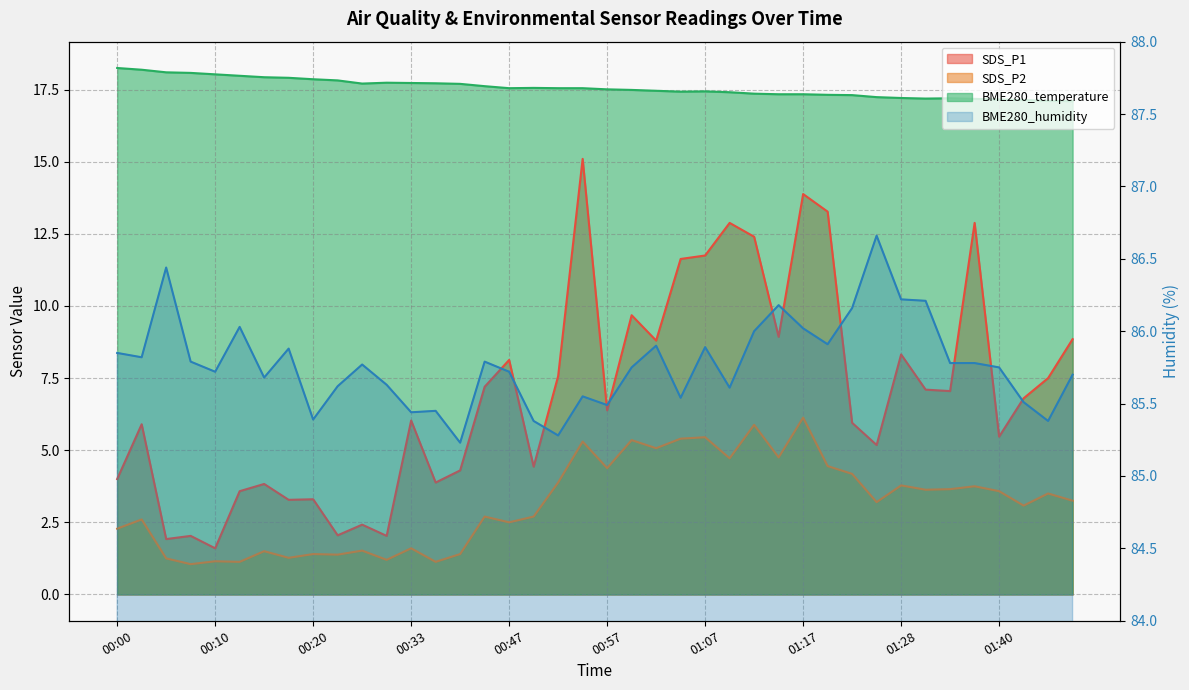

At how many categories does at least one series exceed 33?

40